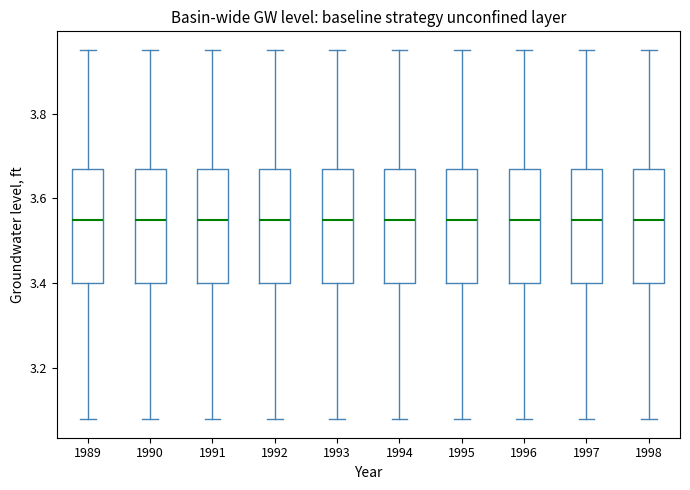

Reading left to right, read every box against the y-axis: the position of its median line, the range the box covers, and the ends of its whiskers. The values are not printed on the chart, so give them approximately, as read against the axis.

1989: median 3.56, box 3.40 to 3.68, whiskers 3.08 to 3.96
1990: median 3.56, box 3.40 to 3.68, whiskers 3.08 to 3.96
1991: median 3.56, box 3.40 to 3.68, whiskers 3.08 to 3.96
1992: median 3.56, box 3.40 to 3.68, whiskers 3.08 to 3.96
1993: median 3.56, box 3.40 to 3.68, whiskers 3.08 to 3.96
1994: median 3.56, box 3.40 to 3.68, whiskers 3.08 to 3.96
1995: median 3.56, box 3.40 to 3.68, whiskers 3.08 to 3.96
1996: median 3.56, box 3.40 to 3.68, whiskers 3.08 to 3.96
1997: median 3.56, box 3.40 to 3.68, whiskers 3.08 to 3.96
1998: median 3.56, box 3.40 to 3.68, whiskers 3.08 to 3.96